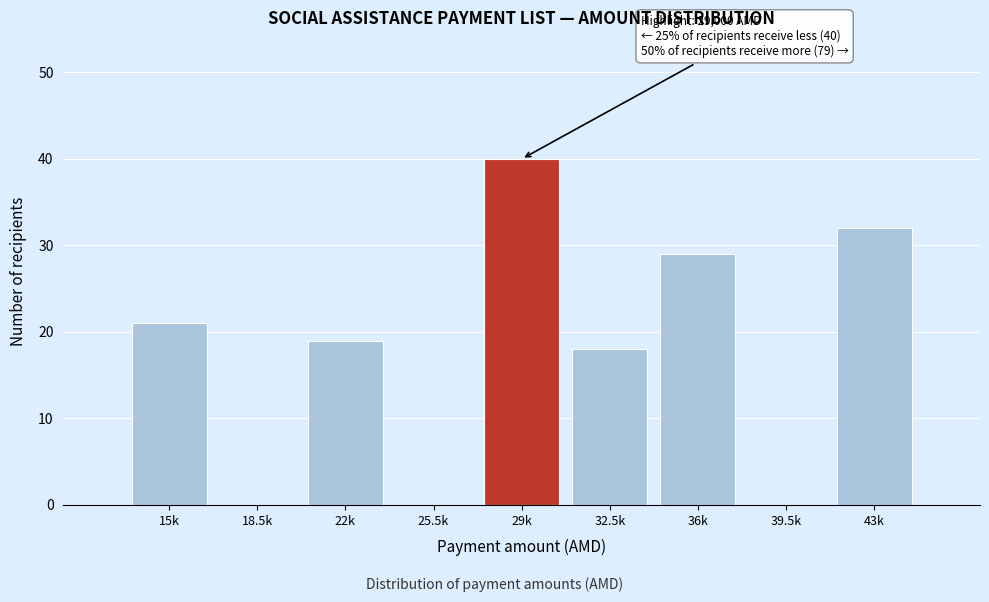

Reading left to right, extract all data points from this chart.

15k=21	18.5k=0	22k=19	25.5k=0	29k=40	32.5k=18	36k=29	39.5k=0	43k=32